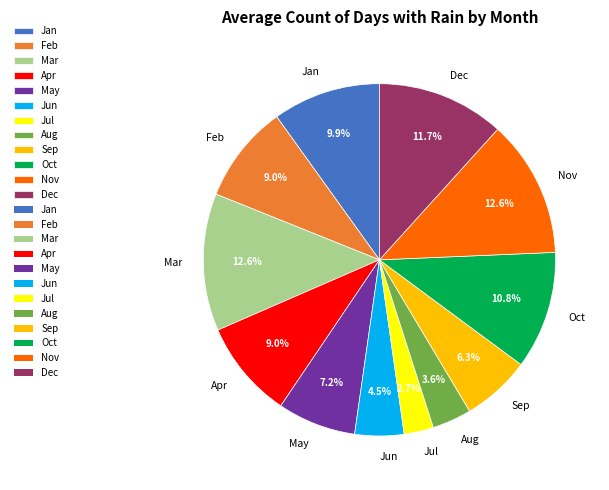

To the nearest percent, what is the difference between the largest and smallest slice percentages?

10%